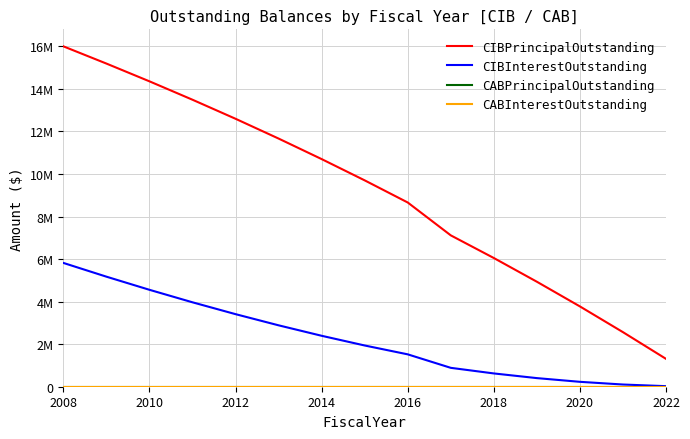

Does the chart display data point markers on the line(s)?

No